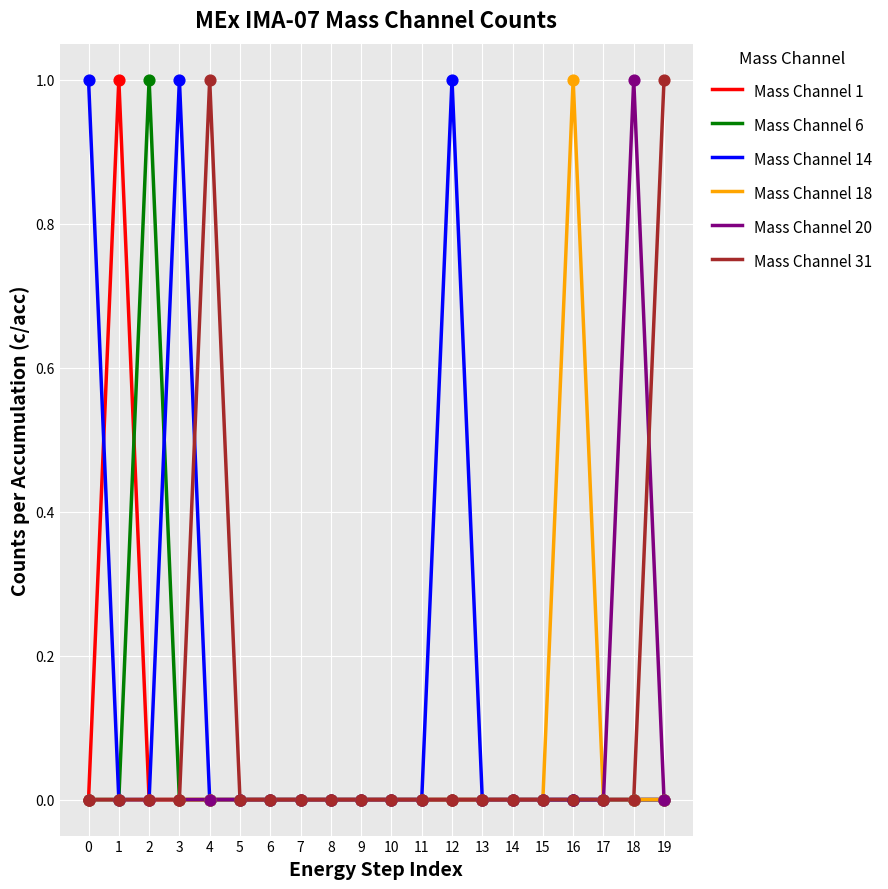

True or false: Mass Channel 18 has a value of 0 at 16.

False